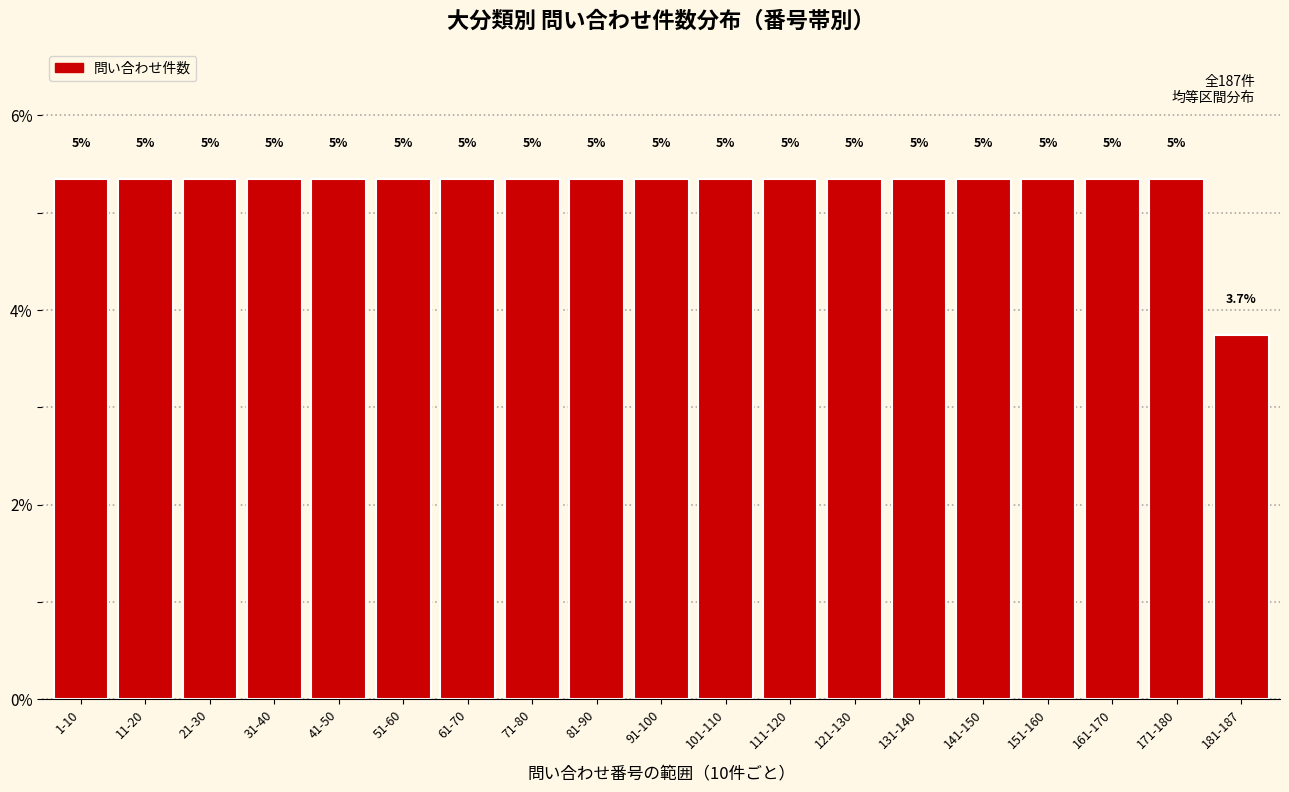

Does the chart contain any negative values?

No